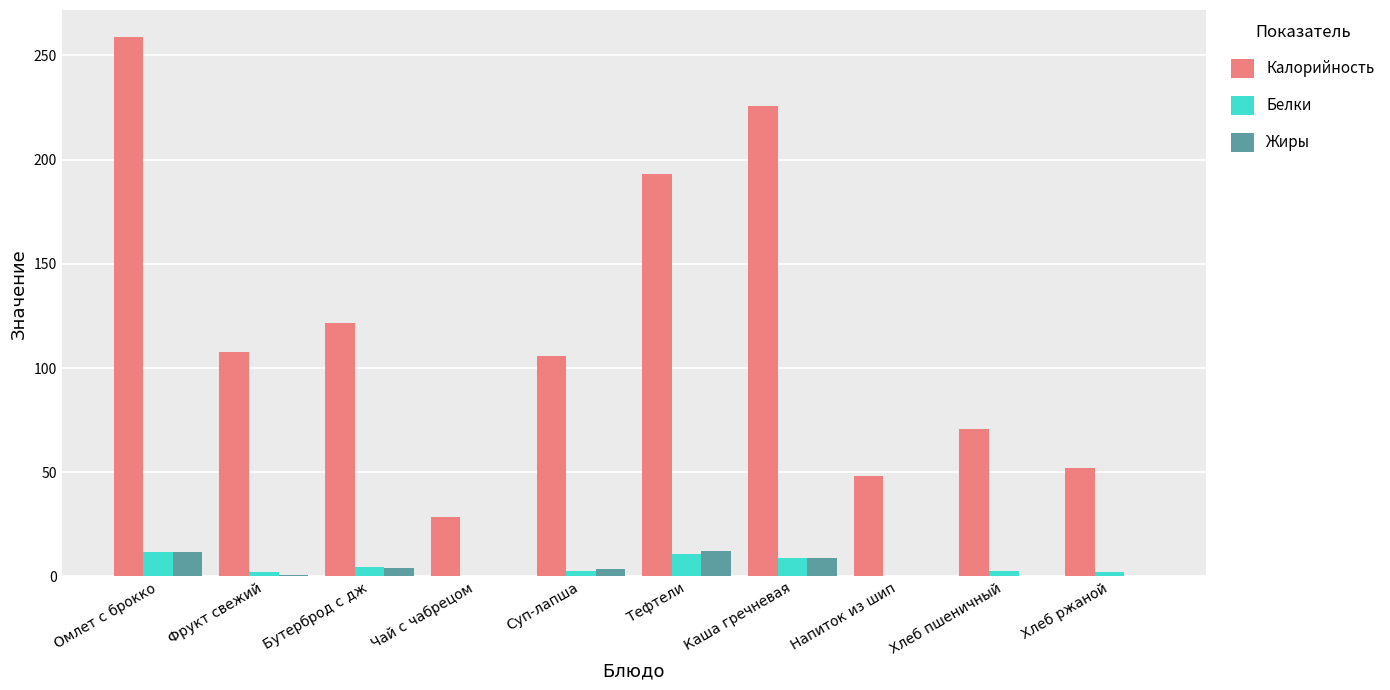

What is the approximate value of Жиры at Каша гречневая?

8.9